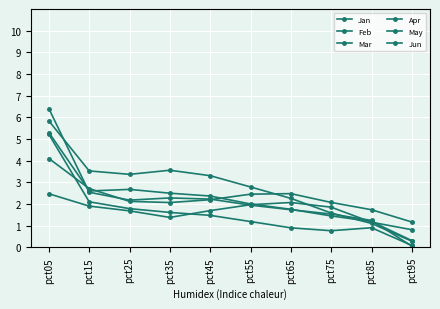

What is the difference between the second highest and minimum values in the Mar series?

1.3